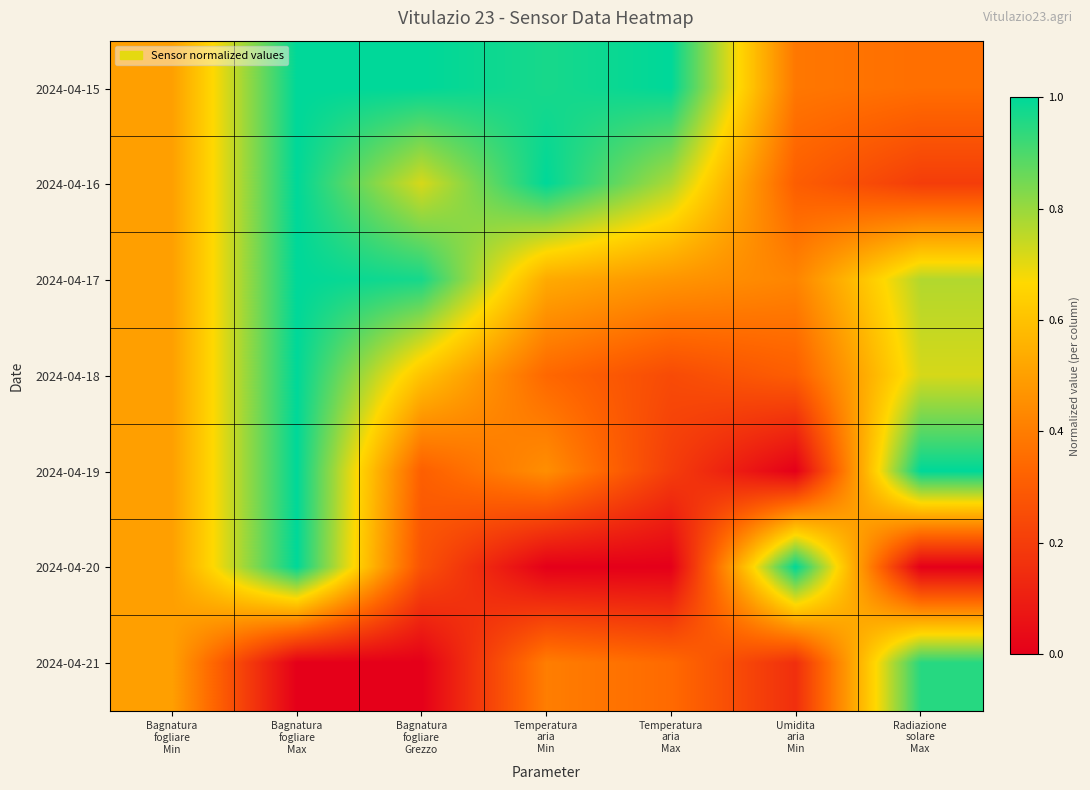

At which category does the chart reach its peak across all series?

Bagnatura
fogliare
Max